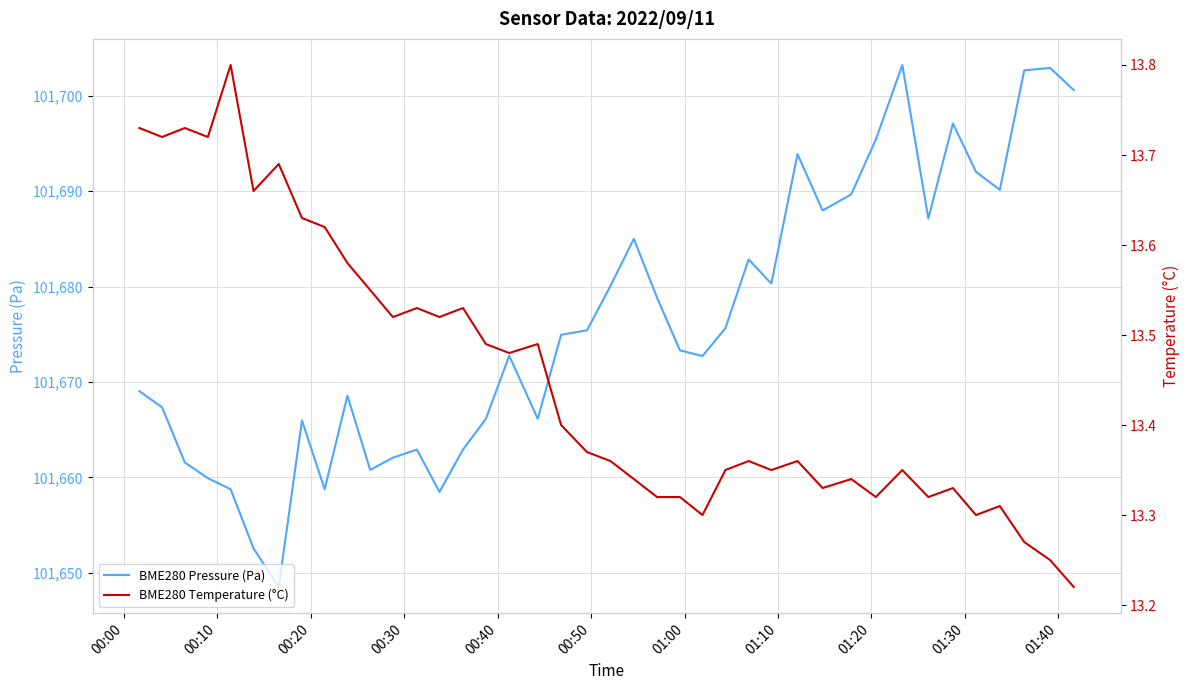

What are all the series names shown in the legend?

BME280 Pressure (Pa), BME280 Temperature (°C)